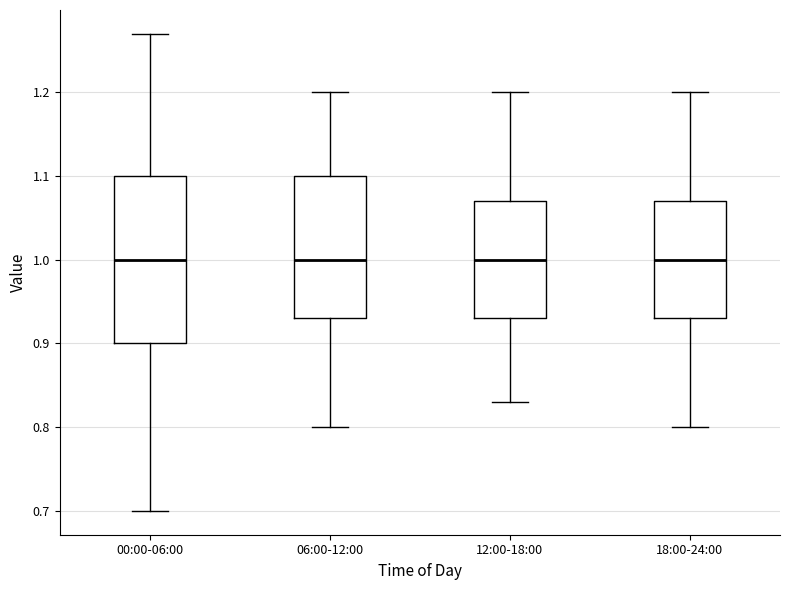

Reading left to right, transcribe this box plot: for each box, give where its median line is, the range the box spans, and where its two whiskers end, as read against the y-axis. The values are not printed on the chart, so give them approximately, as read against the axis.

00:00-06:00: median 1.00, box 0.90 to 1.10, whiskers 0.70 to 1.27
06:00-12:00: median 1.00, box 0.93 to 1.10, whiskers 0.80 to 1.20
12:00-18:00: median 1.00, box 0.93 to 1.07, whiskers 0.83 to 1.20
18:00-24:00: median 1.00, box 0.93 to 1.07, whiskers 0.80 to 1.20